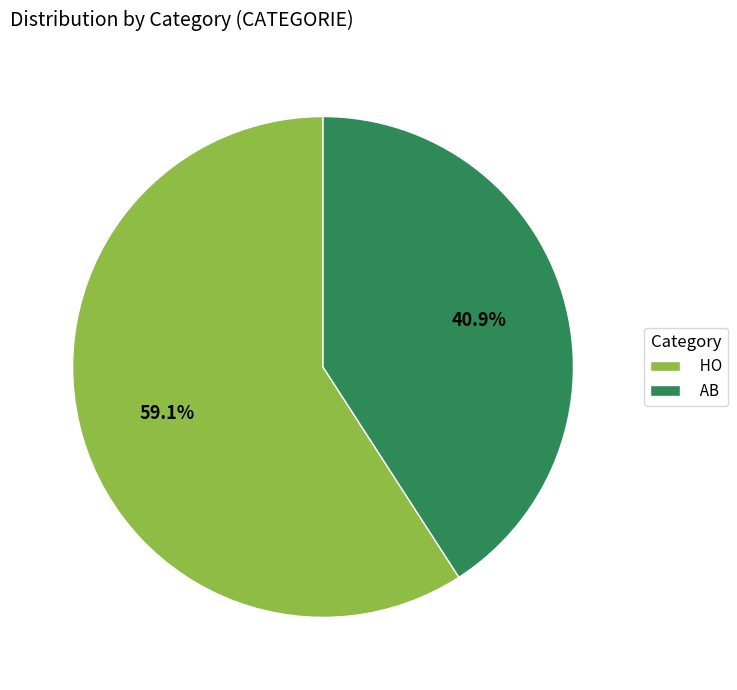

The HO slice represents 59% of the pie. True or false?

True